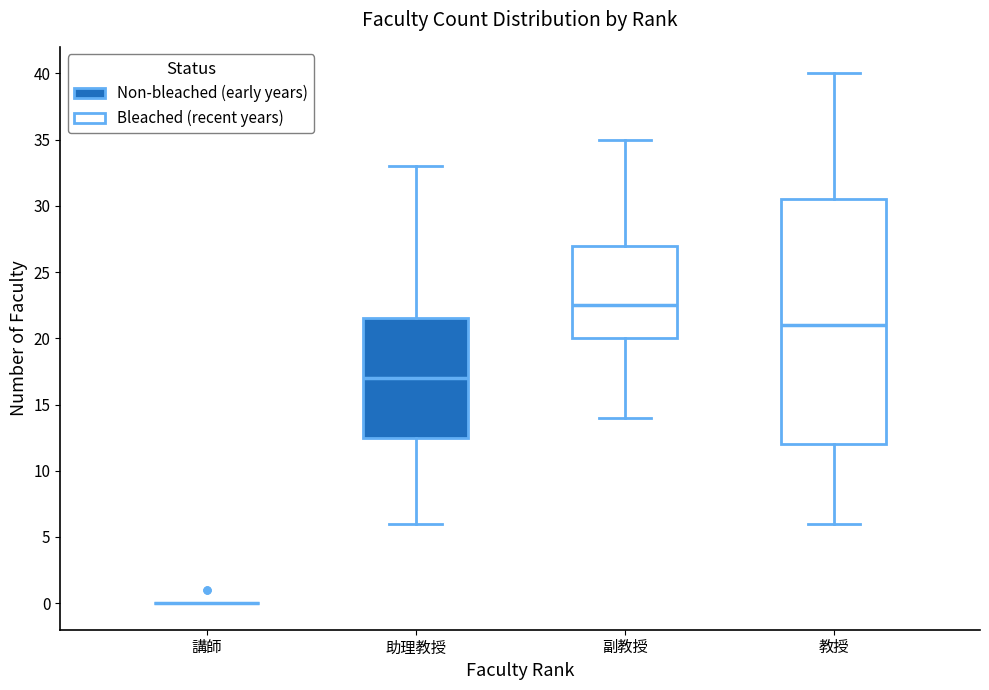

Reading left to right, read every box against the y-axis: the position of its median line, the range the box covers, and the ends of its whiskers. The values are not printed on the chart, so give them approximately, as read against the axis.

講師: box collapsed to a line at 0.0, whiskers 0.0 to 0.0
助理教授: median 17.0, box 12.5 to 21.5, whiskers 6.0 to 33.0
副教授: median 22.5, box 20.0 to 27.0, whiskers 14.0 to 35.0
教授: median 21.0, box 12.0 to 30.5, whiskers 6.0 to 40.0